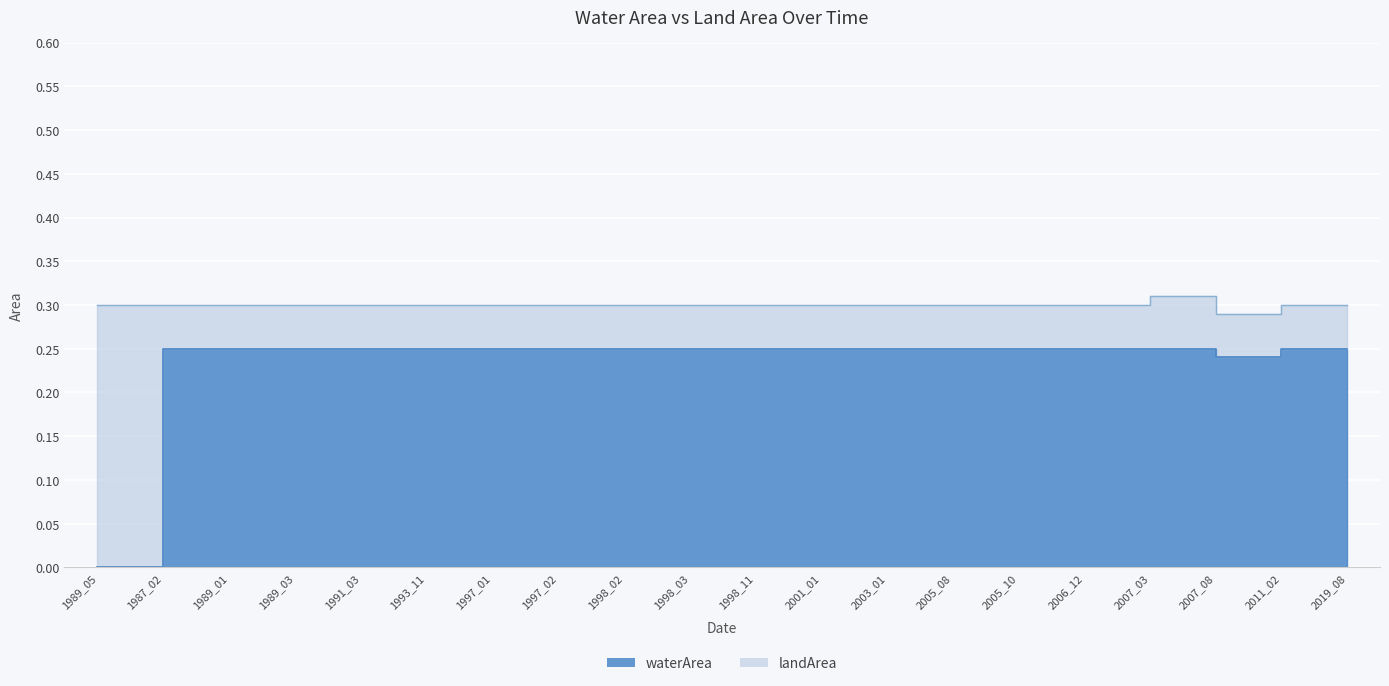

What is the label of the 2nd point from the right?

2011_02